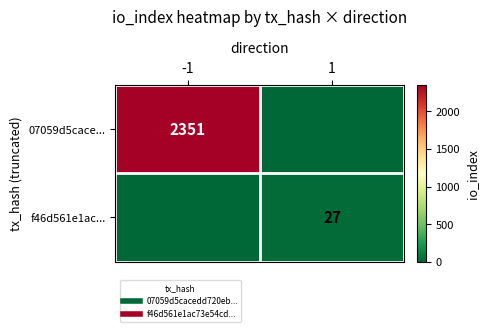

Is the value of f46d561e1ac... at 1 greater than the value of 07059d5cace... at -1?

No